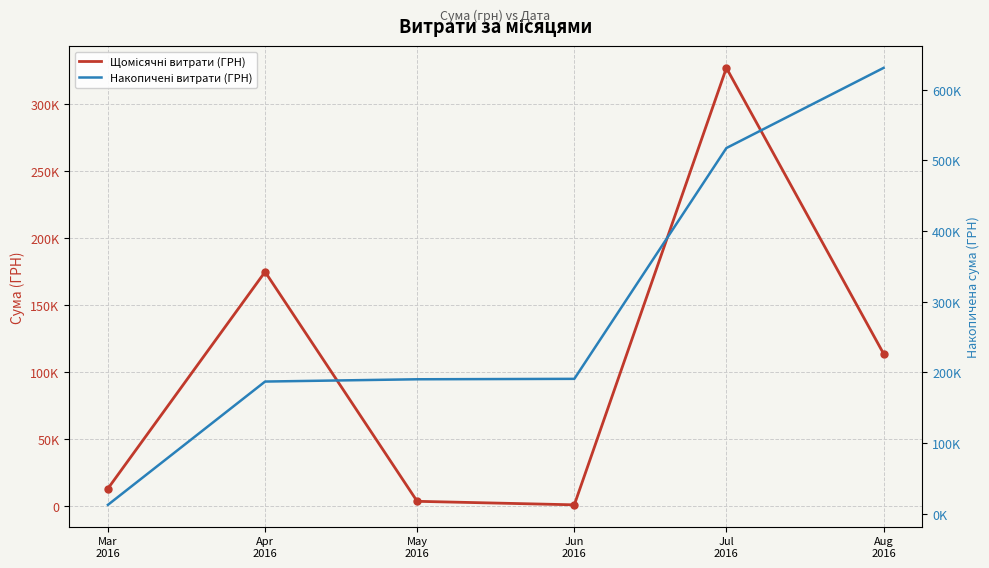

Reading left to right, transcribe all the data shown in this chart.

Щомісячні витрати (ГРН): 12746.9	174434.8	3225.4	600.0	326572.3	113398.5
Накопичені витрати (ГРН): 12746.9	187181.6	190407.0	191007.0	517579.4	630977.9